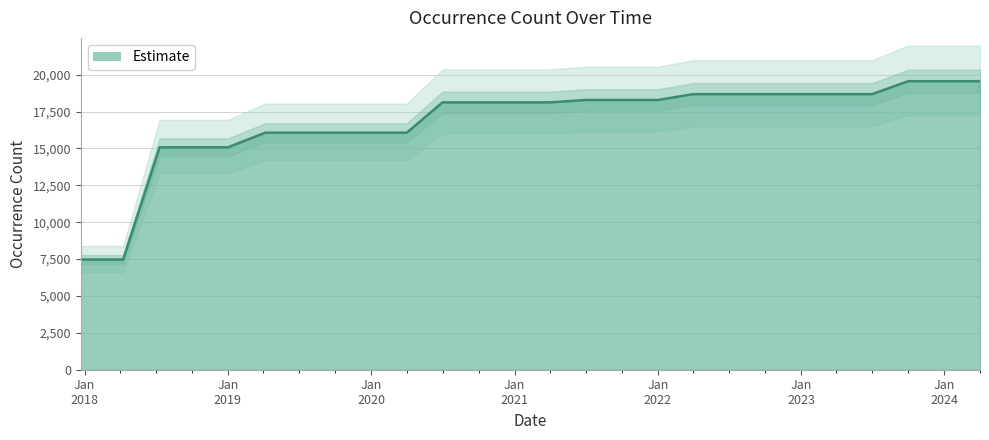

What is the label of the 3rd point from the left?

2018-07-11